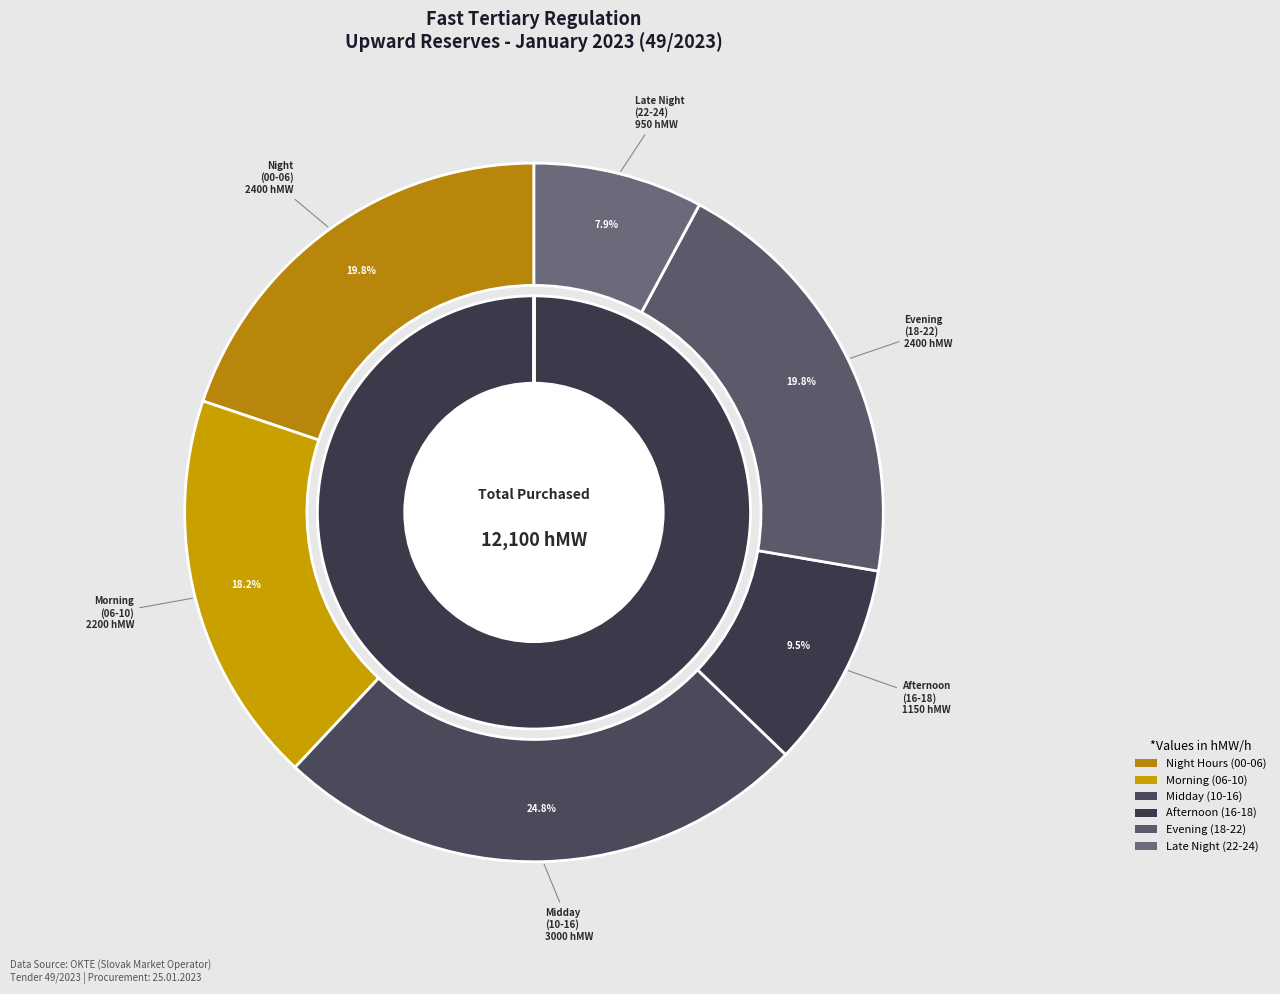

Approximately how many times larger is the value at 07-08 compared to 22-23?

1.0